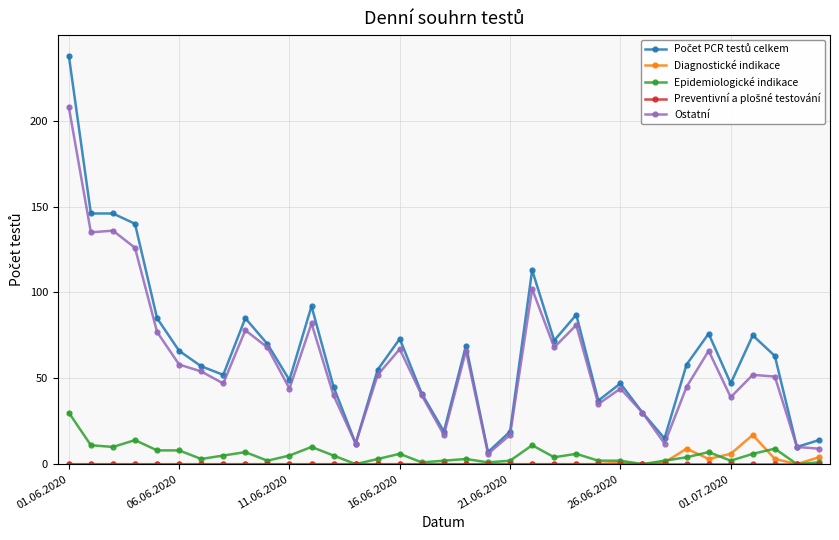

True or false: Epidemiologické indikace has more than 1 interior local peaks.

True